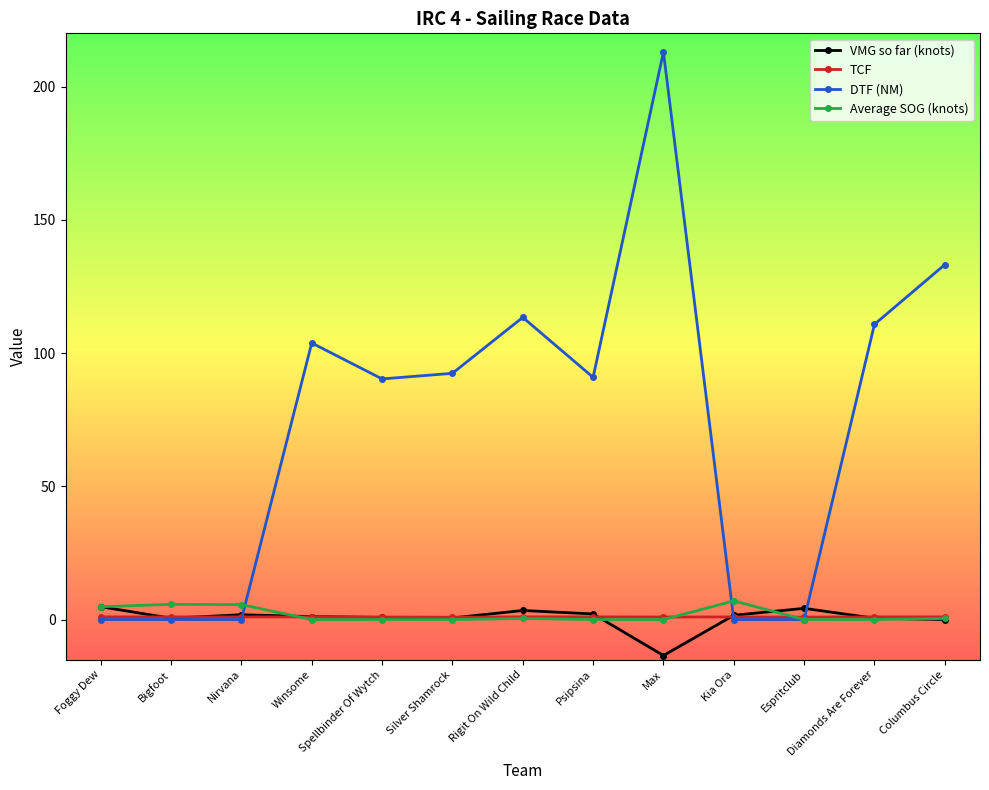

How many lines are shown in the chart?

4